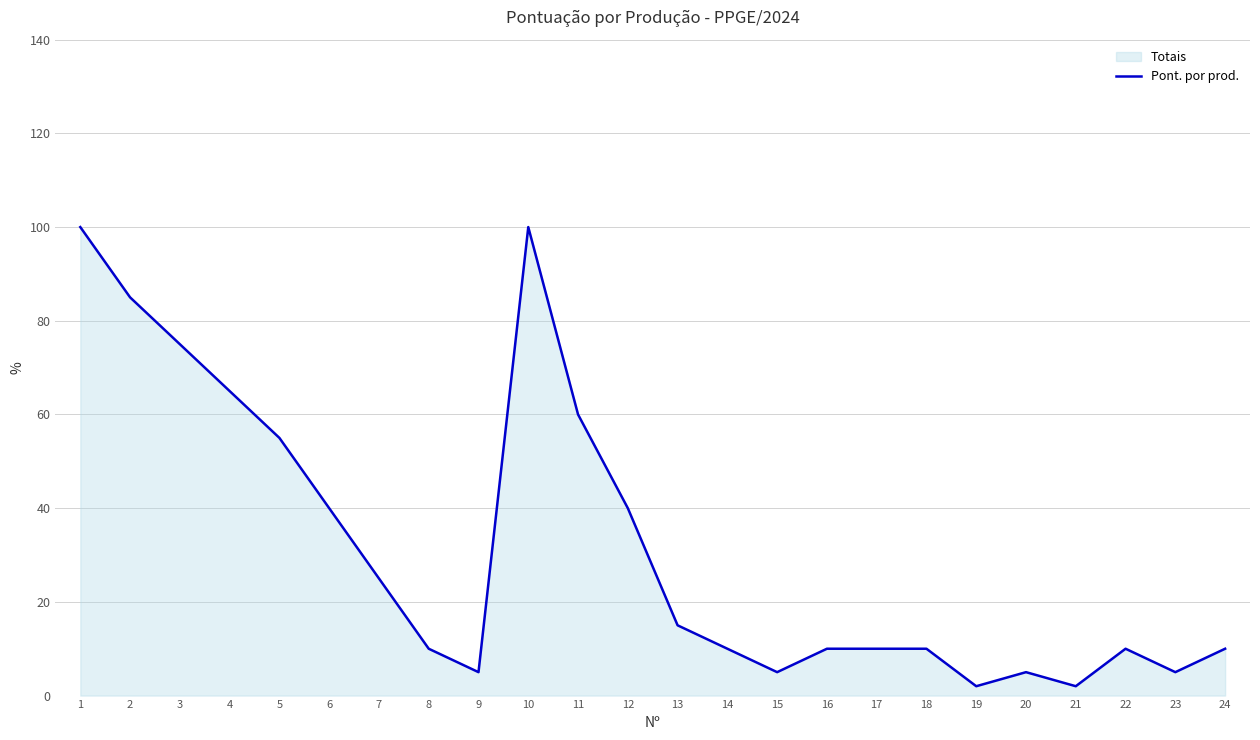

Reading left to right, list all the values displayed in this chart.

100	85	75	65	55	40	25	10	5	100	60	40	15	10	5	10	10	10	2	5	2	10	5	10